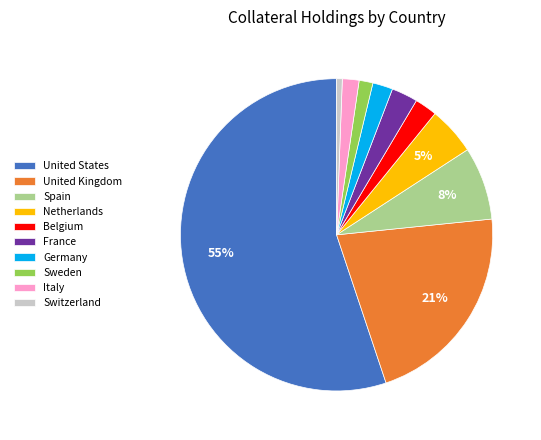

Which category accounts for the majority?

United States